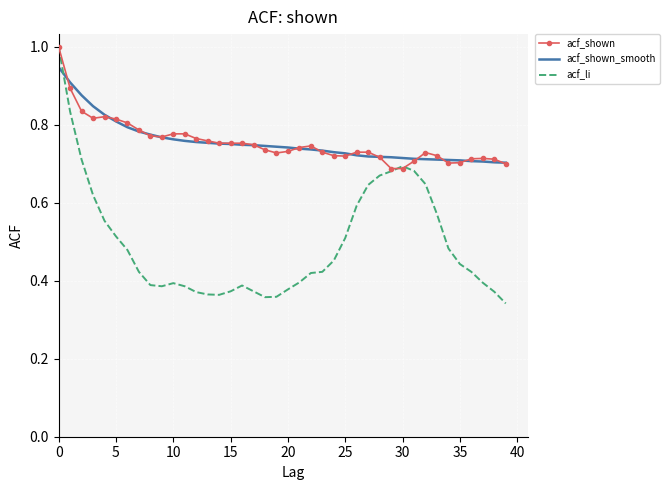

What is the maximum value shown in the chart?

1.0